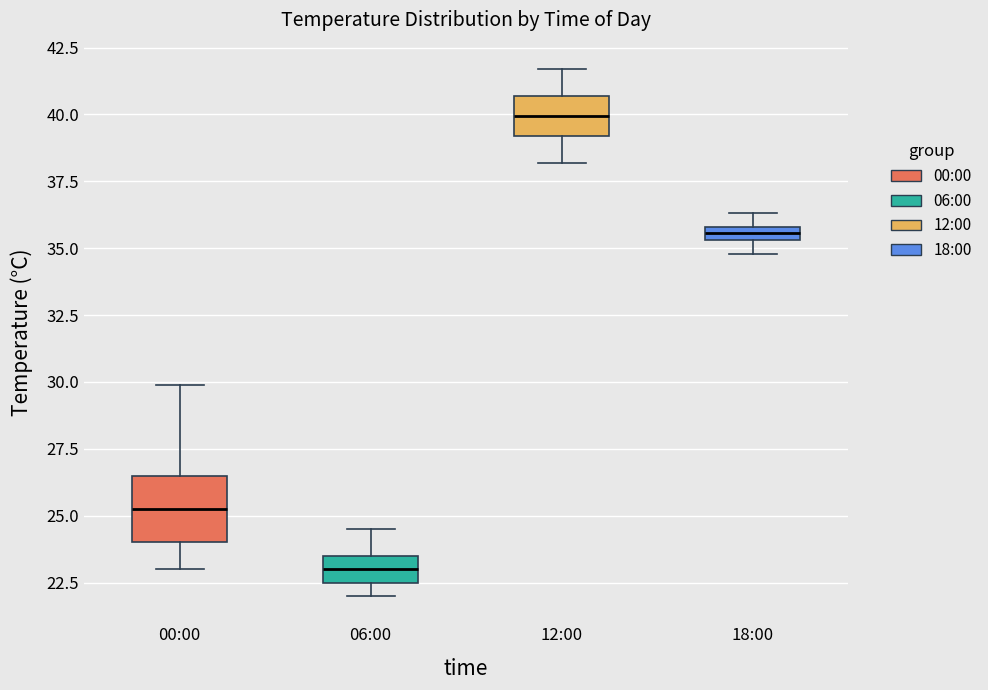

Comparing the boxes themselves (not the whiskers), which one is the tallest?

00:00